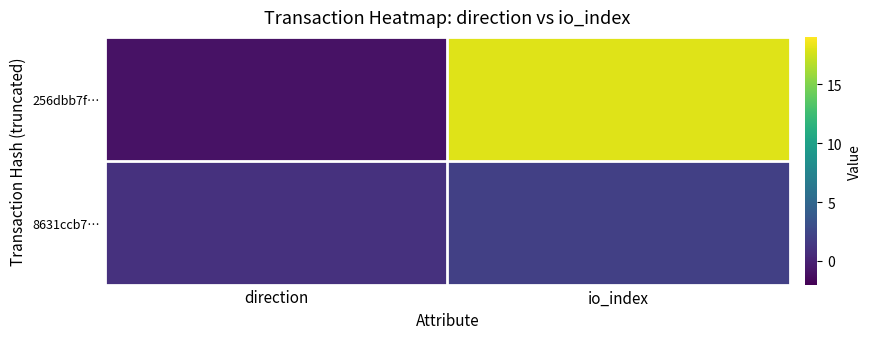

What is the difference between the highest and lowest values at io_index?

16